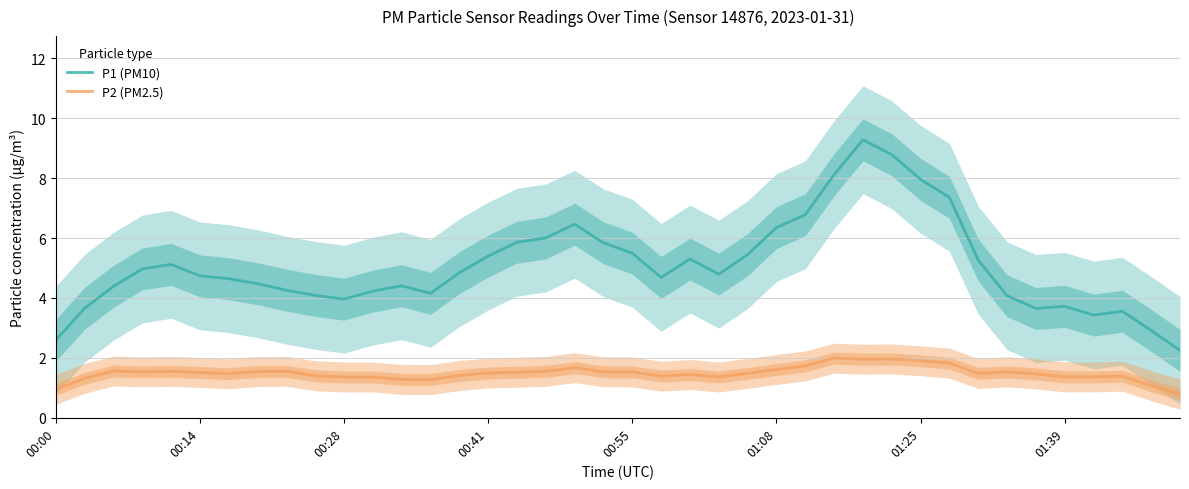

How many interior local valleys does the P1 (PM10) series have?

6